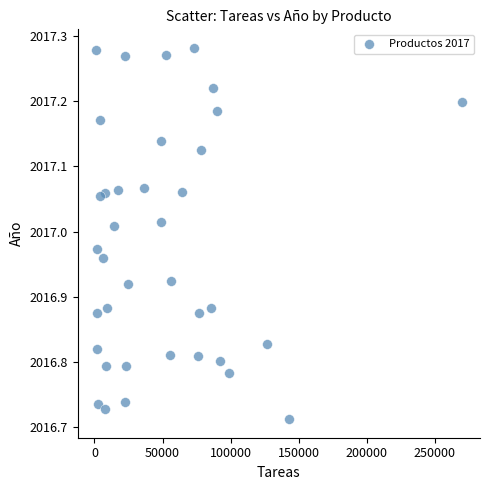

What is the range of X values (max minus min)?

268792.0